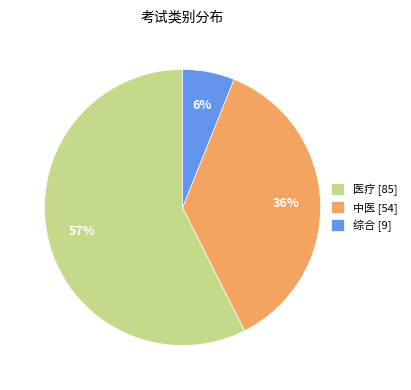

Rank the categories by value from lowest to highest.

综合, 中医, 医疗